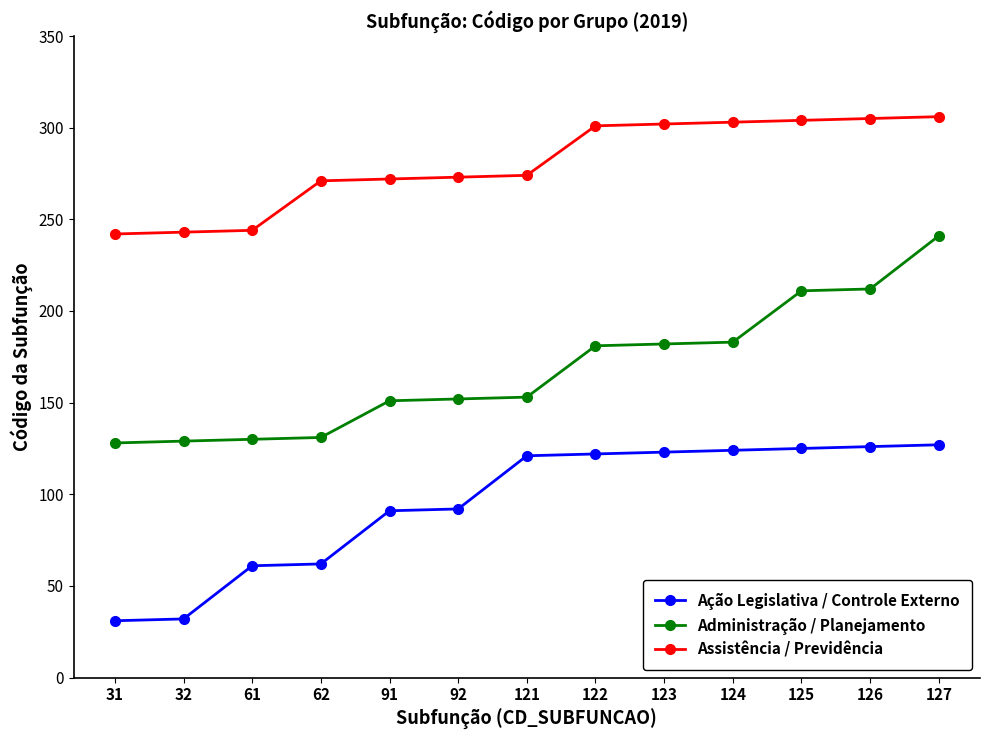

List the series in order of their peak value, highest first.

Assistência / Previdência, Administração / Planejamento, Ação Legislativa / Controle Externo